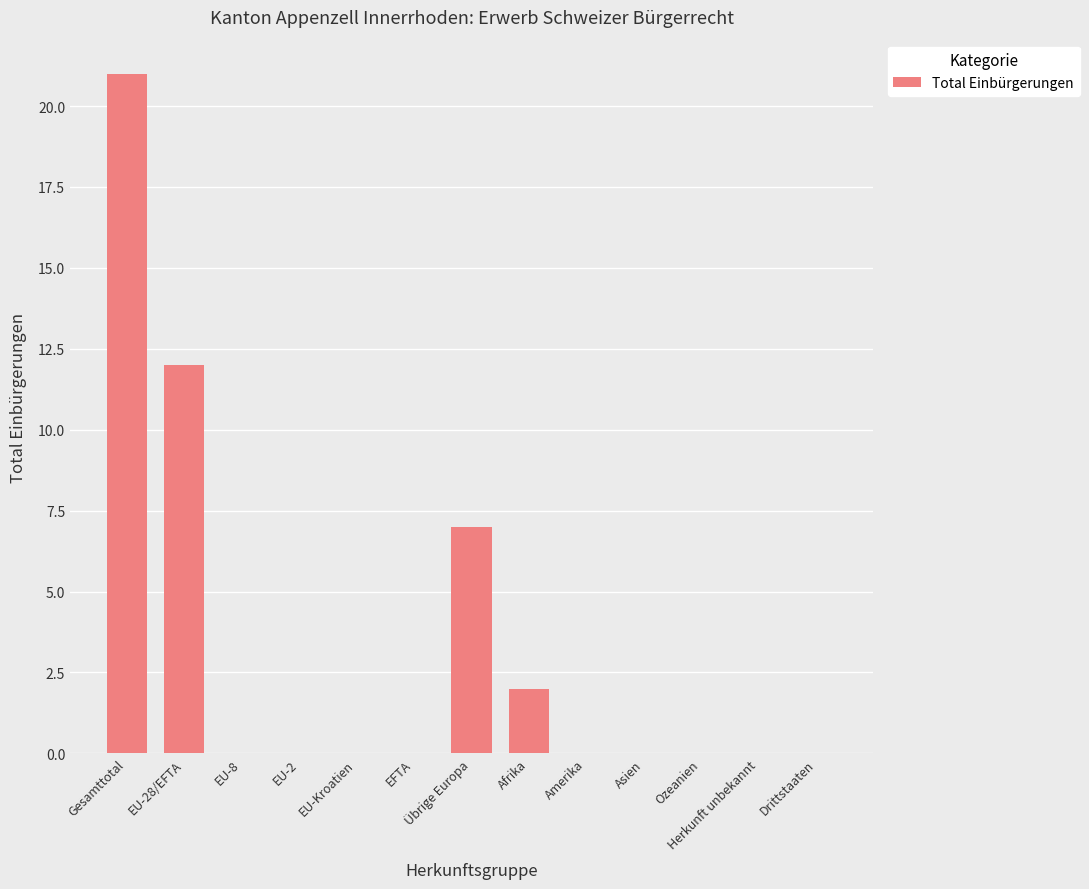

What is the sum of the values at Ozeanien and Gesamttotal?

21